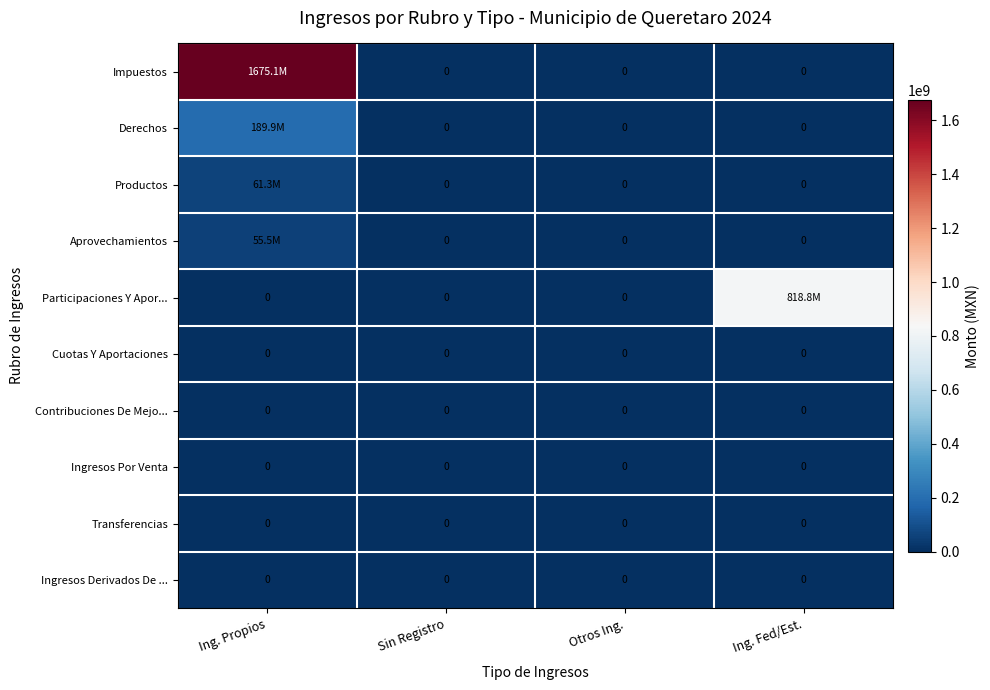

Is it true that Productos equals 0.0 at Sin Registro?

True